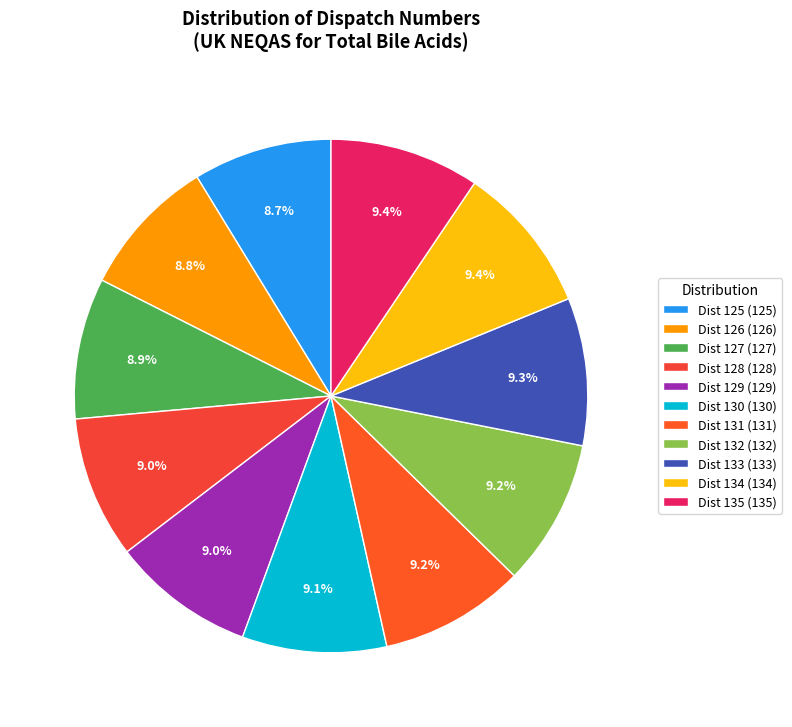

How many slices are in this pie chart?

11